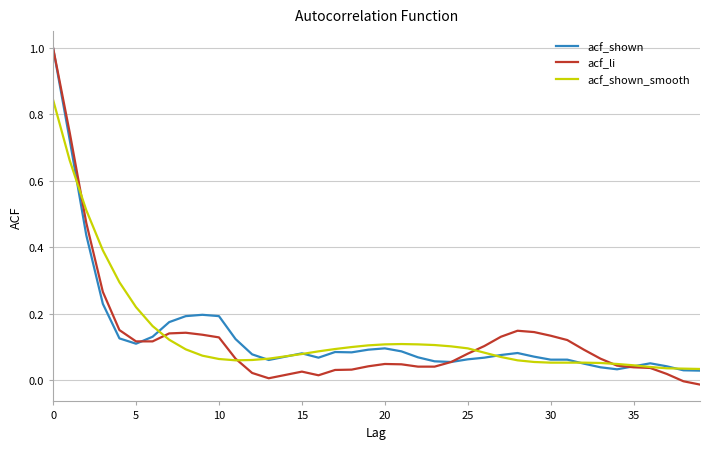

What is the greatest value displayed?

1.0